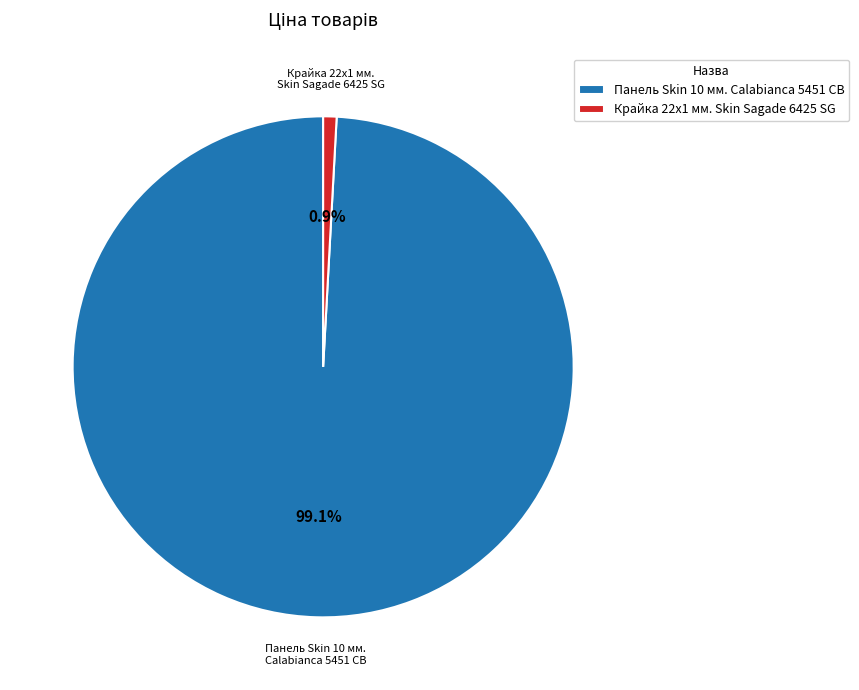

To the nearest percent, what is the difference between the largest and smallest slice percentages?

98%